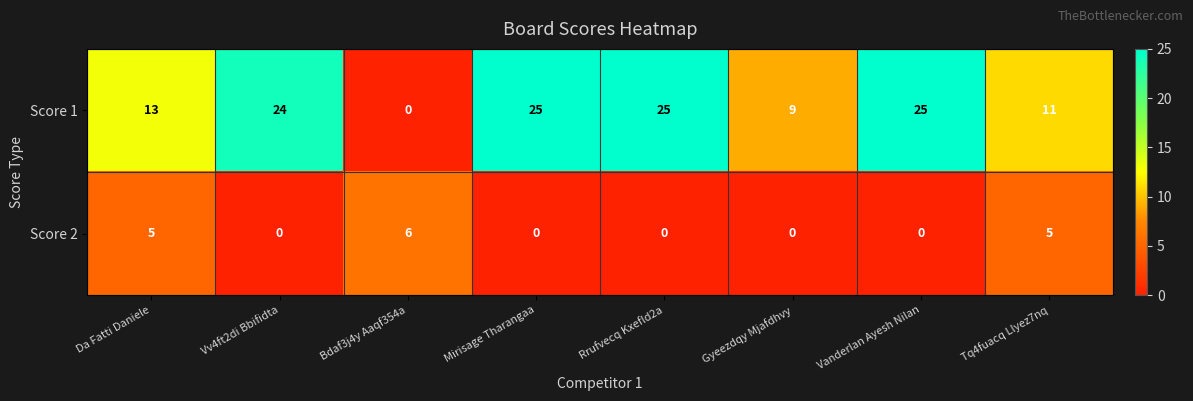

What is the total value across all series at Mirisage Tharangaa?

25